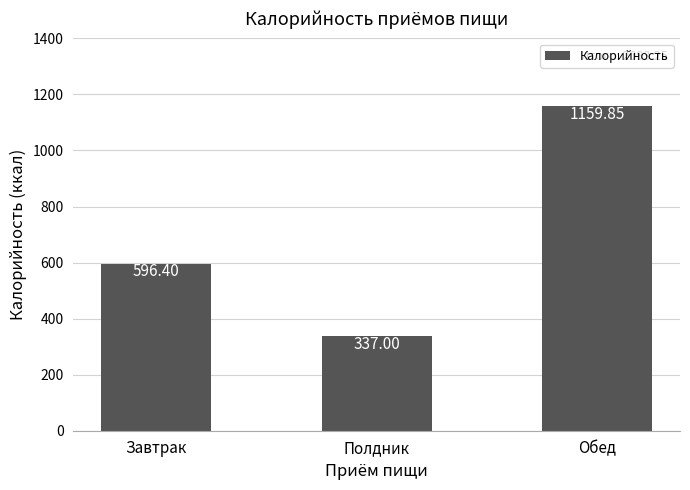

How many bars are there in total?

3